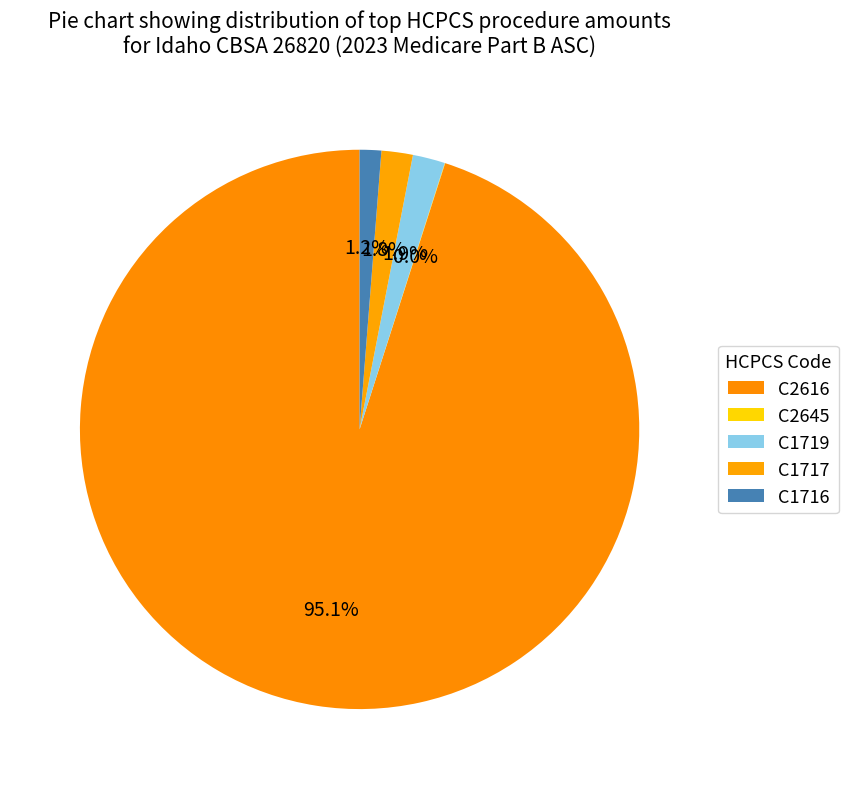

Which has a higher value, C1717 or C2616?

C2616